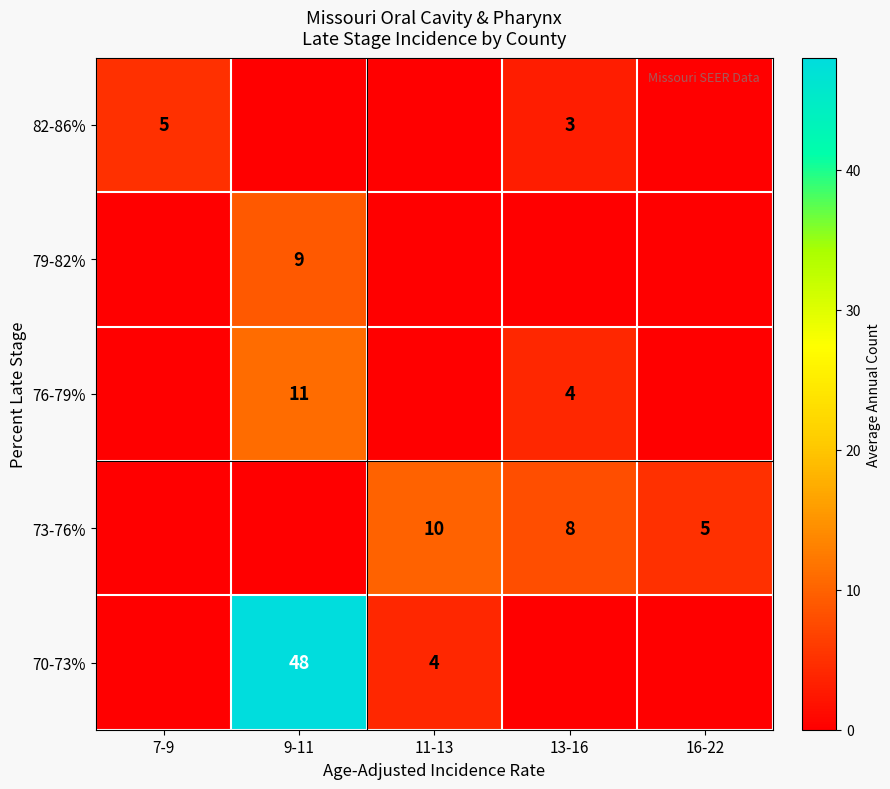

True or false: 79-82% has a value of 9 at 9-11.

True